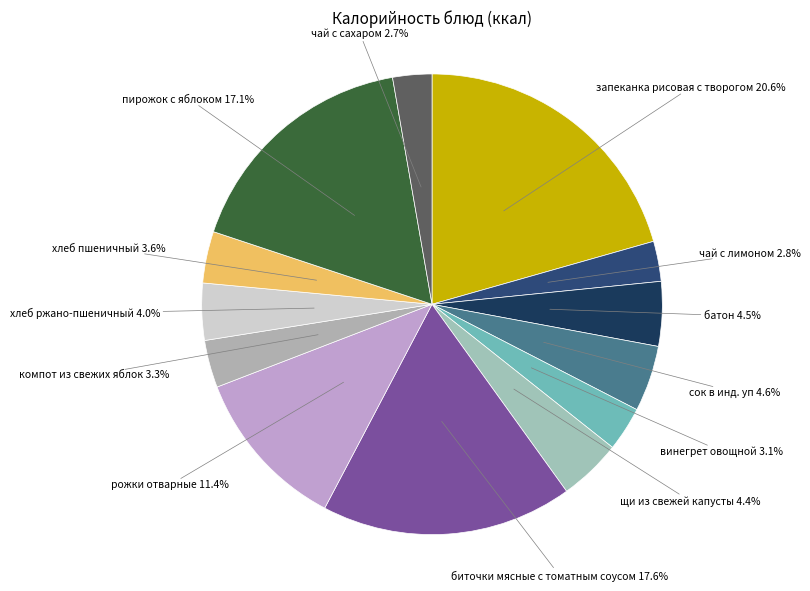

Which slice is the smallest?

чай с сахаром